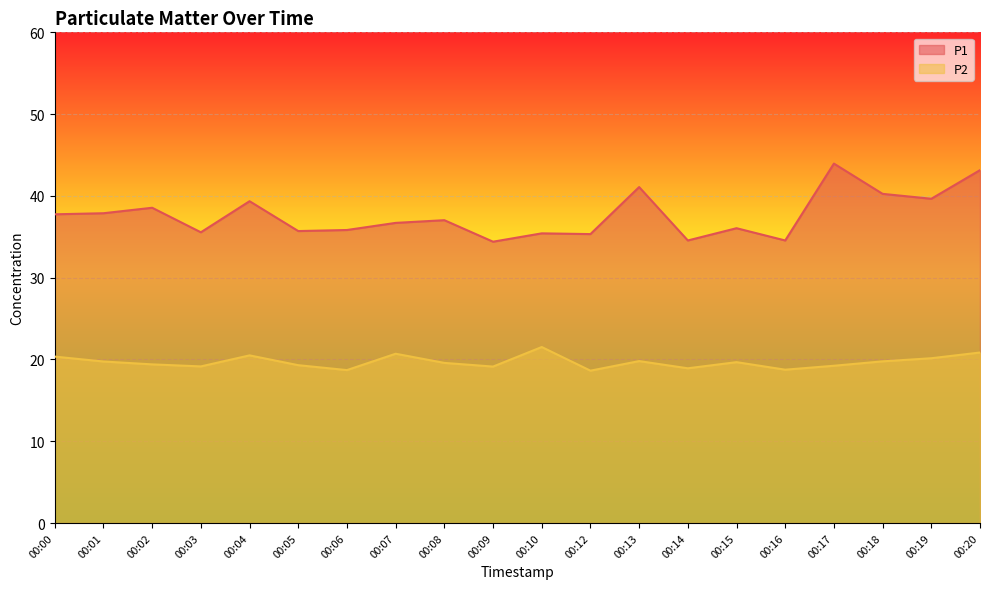

What is the highest value of the P2 series?

21.5